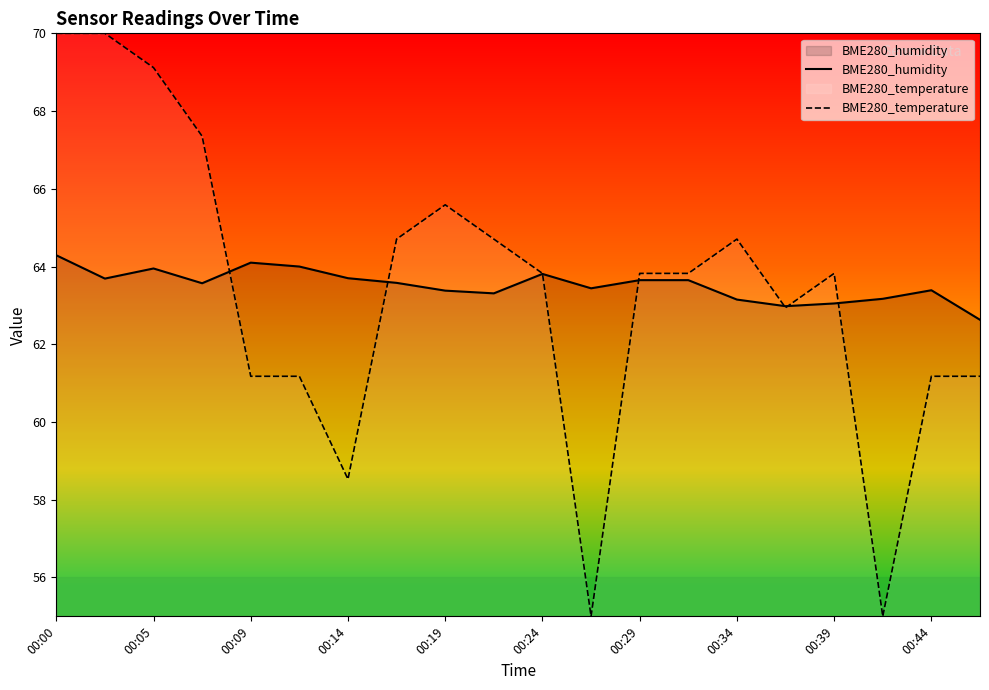

What is the difference between the maximum and minimum values in the BME280_temperature series?

15.0